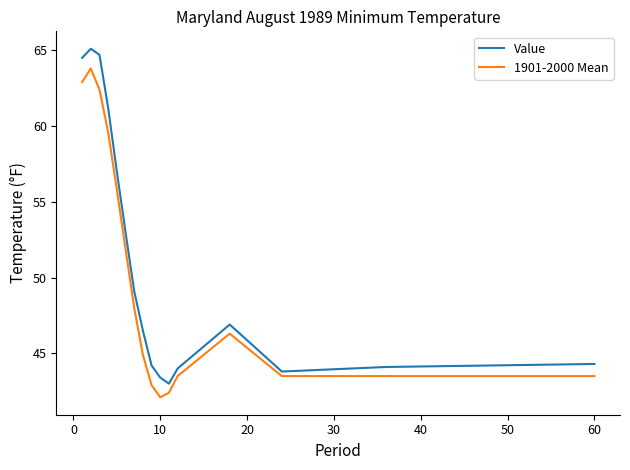

What is the greatest value displayed?

65.1